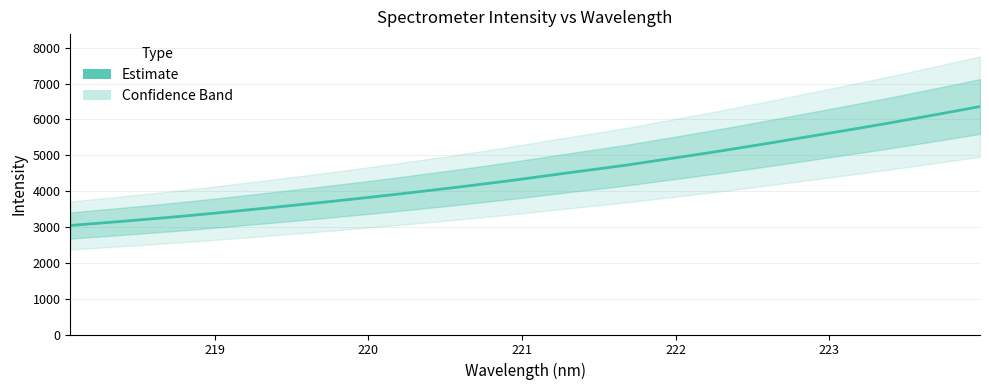

Reading right to left, what are all the values shown in this chart?

6358.7	6207.9	6059.3	5912.8	5771.7	5634.9	5499.1	5362.8	5230.5	5100.0	4975.8	4853.8	4731.1	4621.3	4514.3	4403.3	4293.2	4190.7	4090.7	3994.7	3900.4	3809.9	3721.7	3636.4	3553.1	3471.4	3391.2	3313.4	3241.5	3172.4	3106.0	3040.3